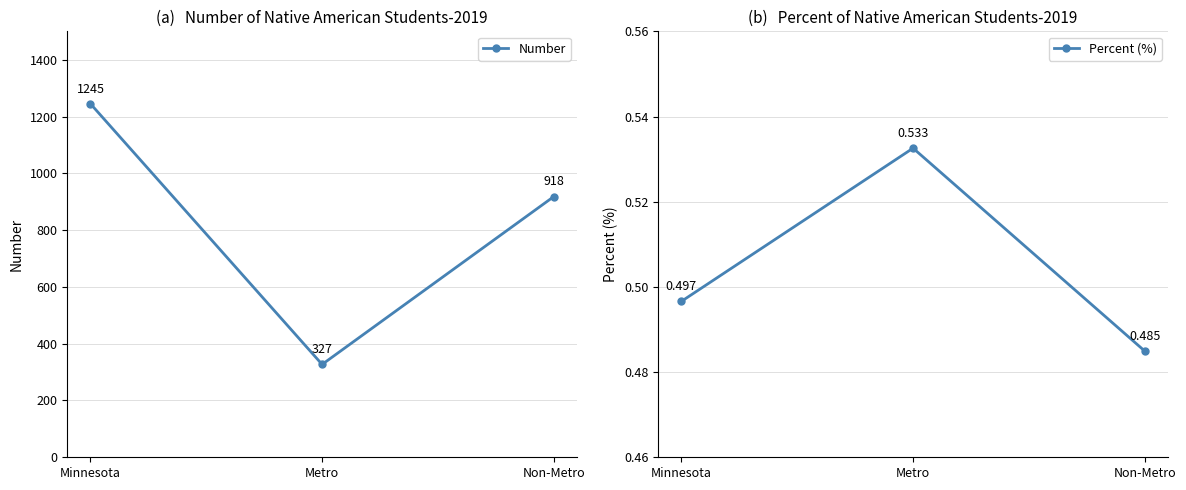

Which series has the largest range (max minus min)?

Number